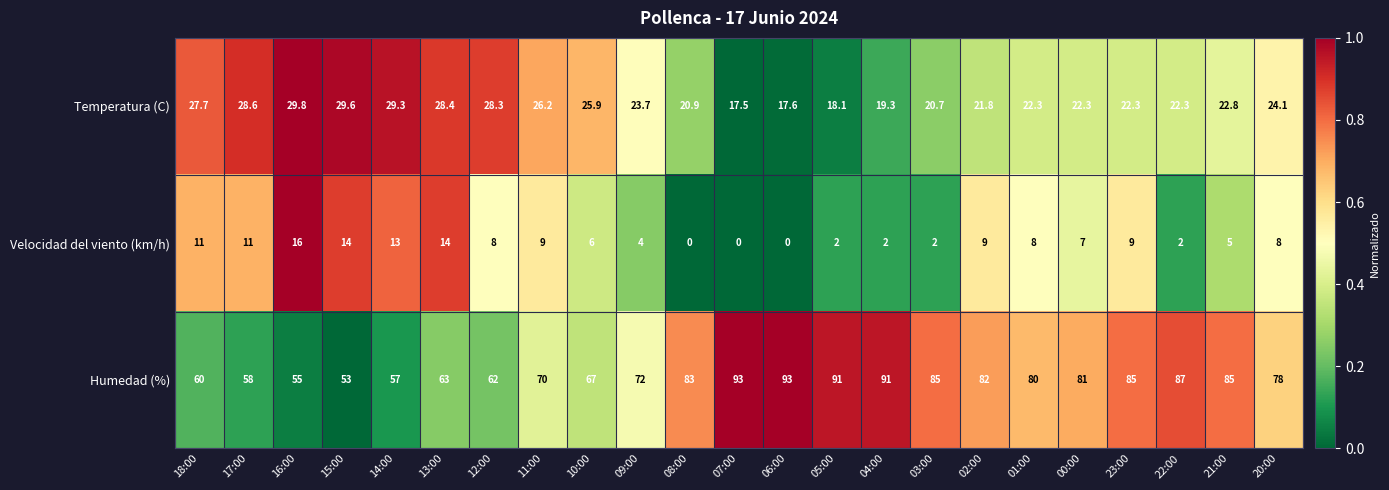

What is the difference between the maximum and minimum values in the Temperatura (C) series?

12.3